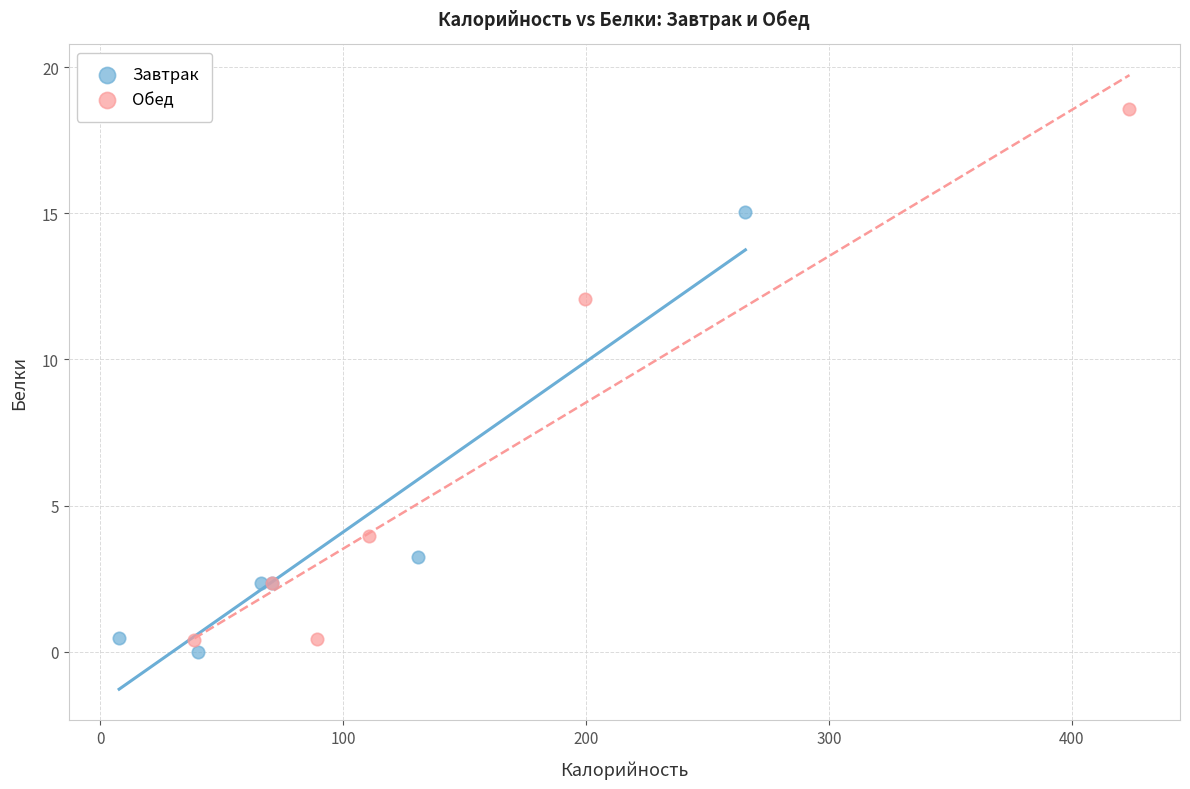

Which series contains the lowest Y value?

Завтрак